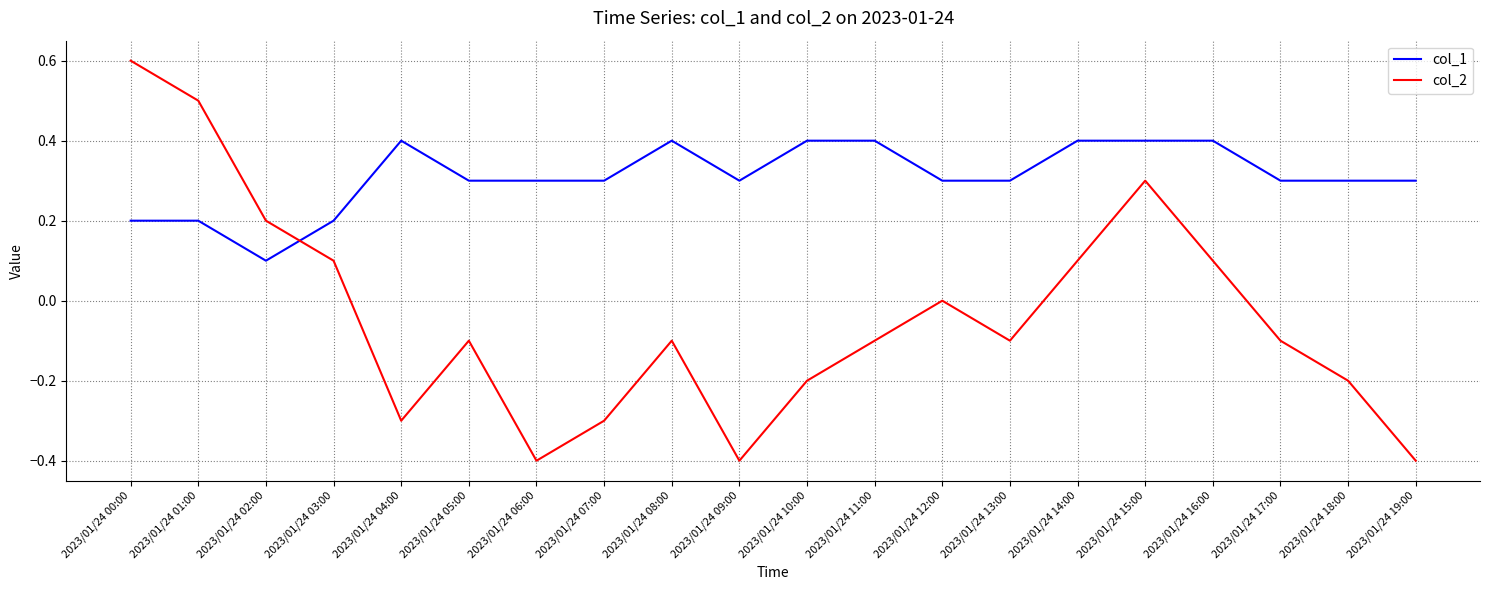

What is the maximum value for col_1?

0.4